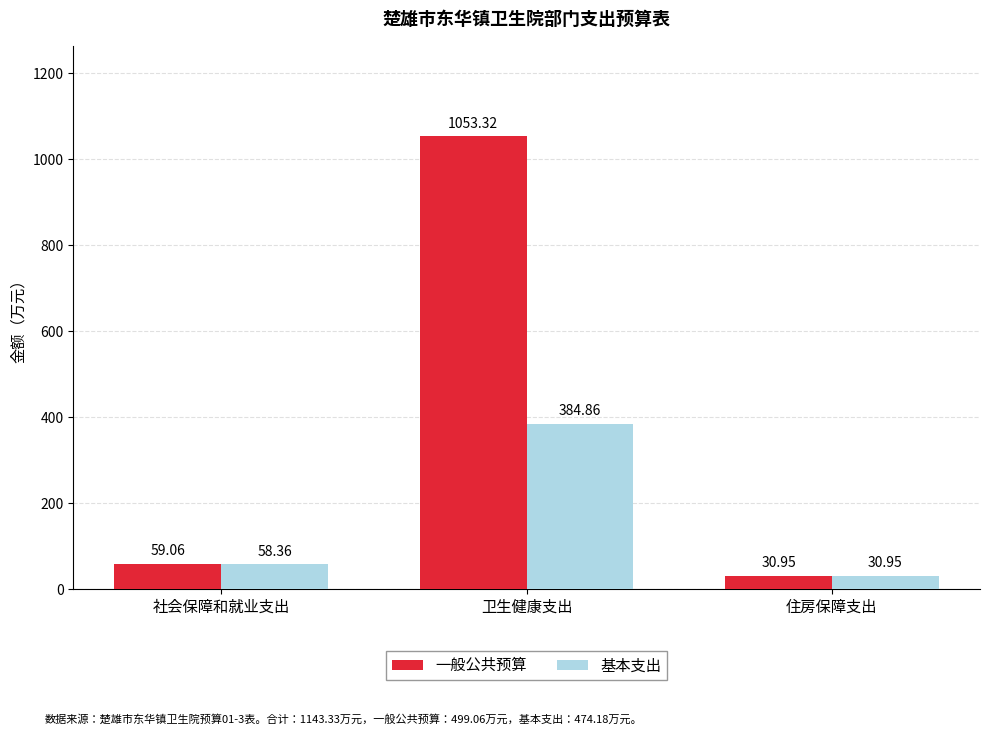

The value of 基本支出 at 社会保障和就业支出 is 58.4. True or false?

True